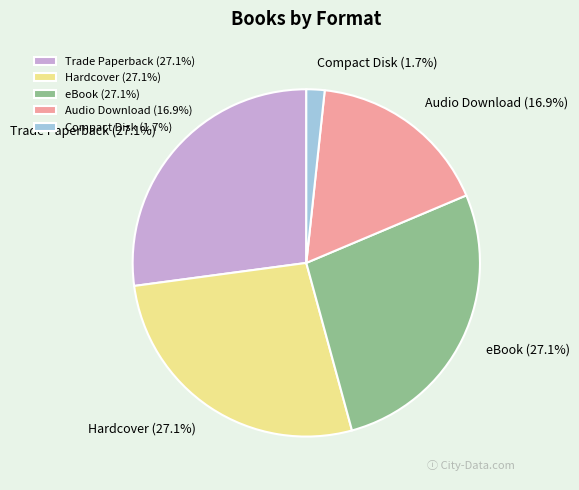

Is there a majority slice in this chart?

No